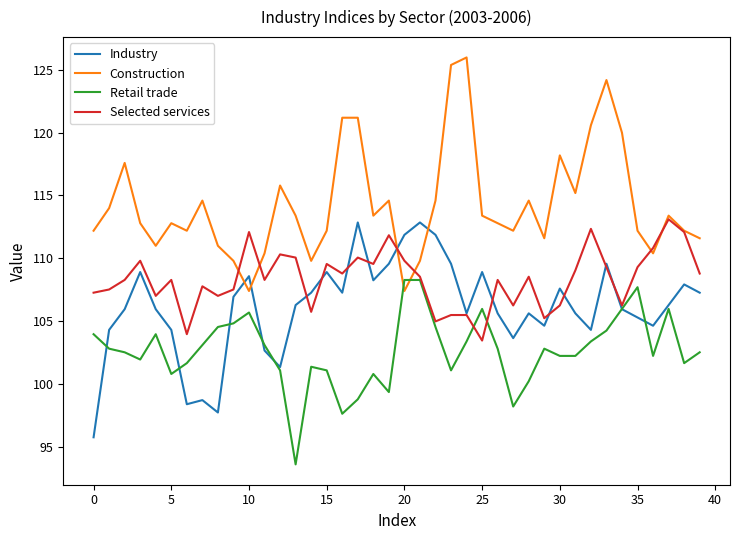

What is the greatest value displayed?

126.0